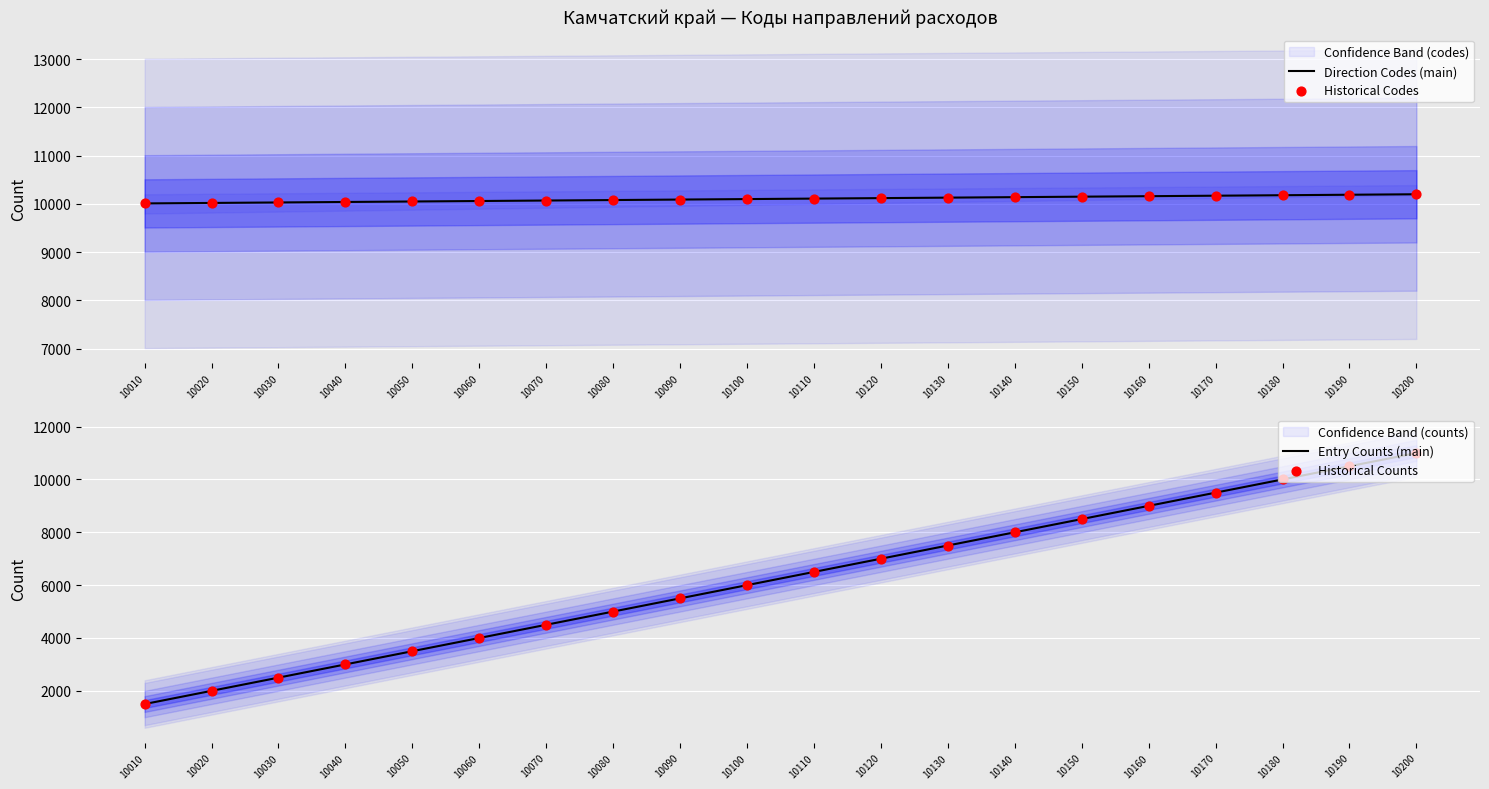

Which series has the largest total across all categories?

Direction Codes (main)